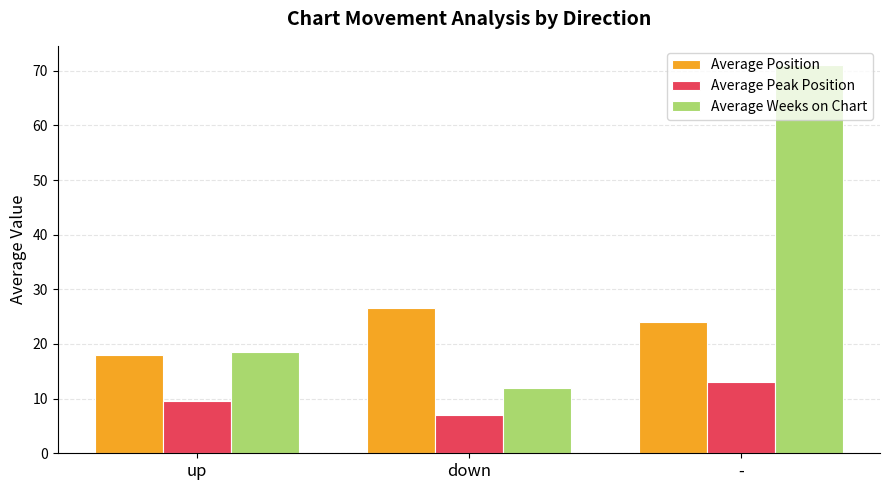

At how many categories does at least one series exceed 43?

1